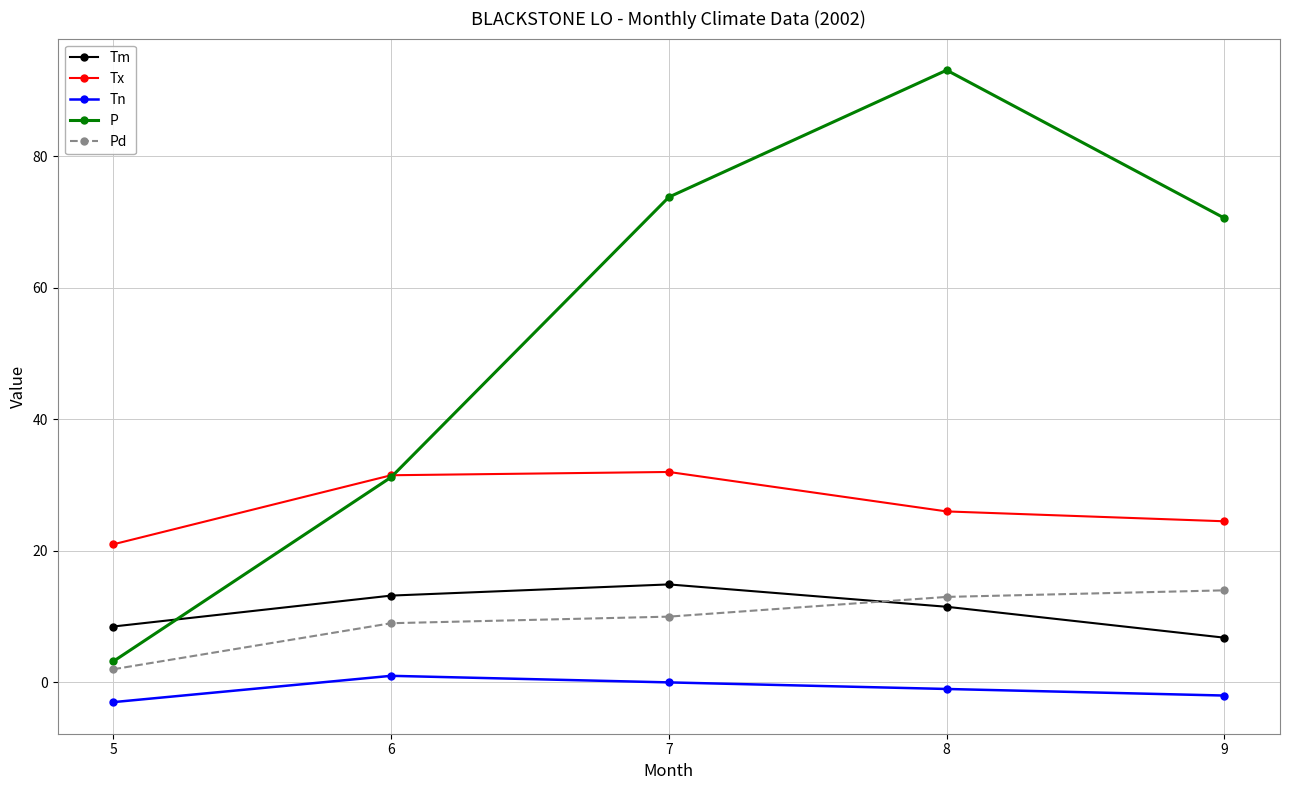

What is the sum of the P values at 8 and 9?

163.7